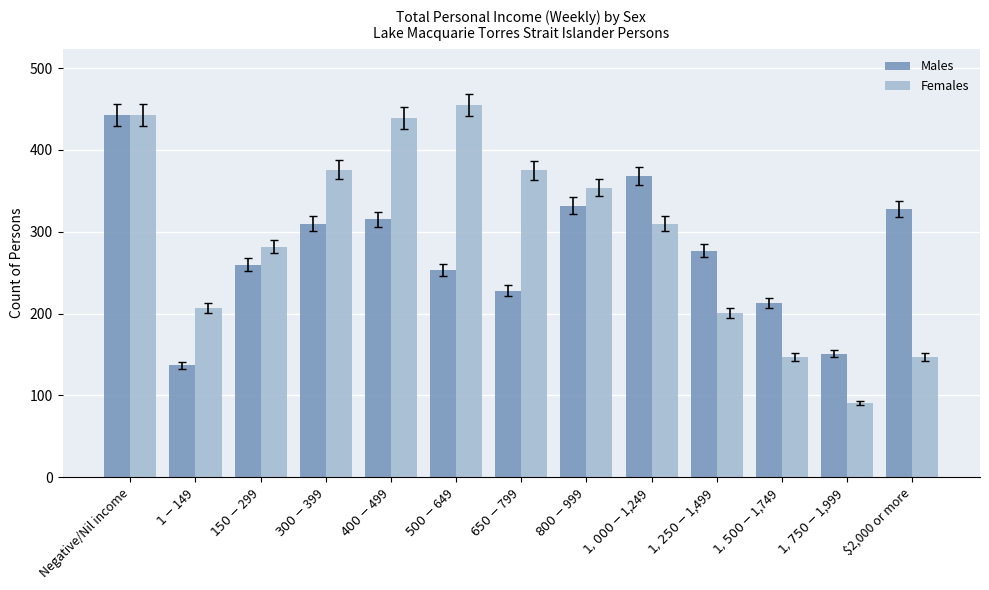

Is it true that Females equals 207 at $1-$149?

True